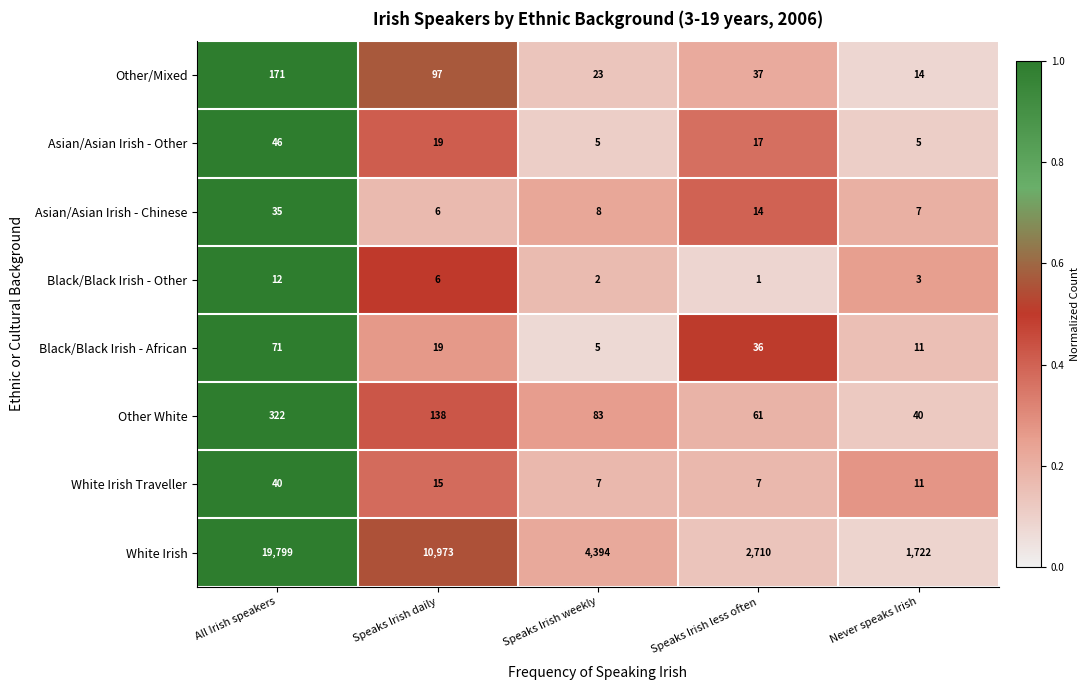

Which series has the widest spread of values?

White Irish